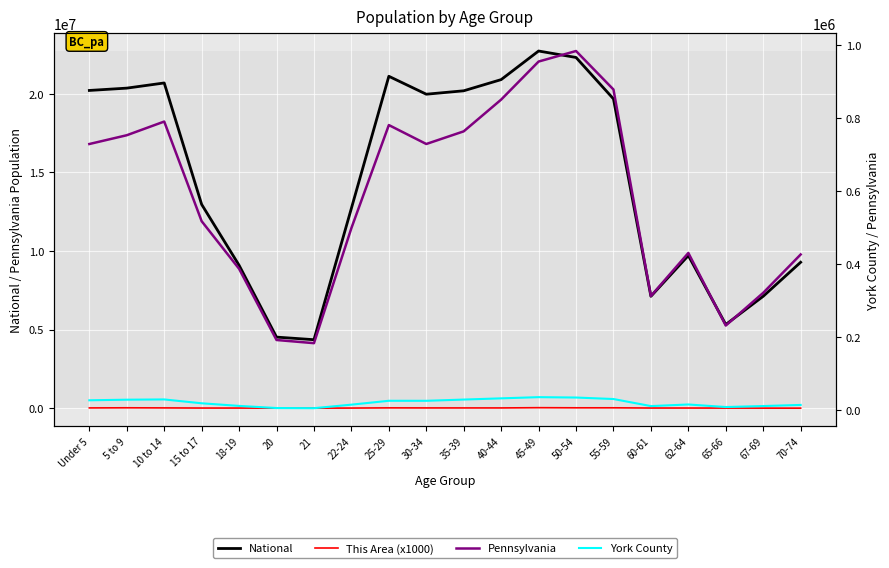

Where does the Pennsylvania series first go above 729538?

5 to 9